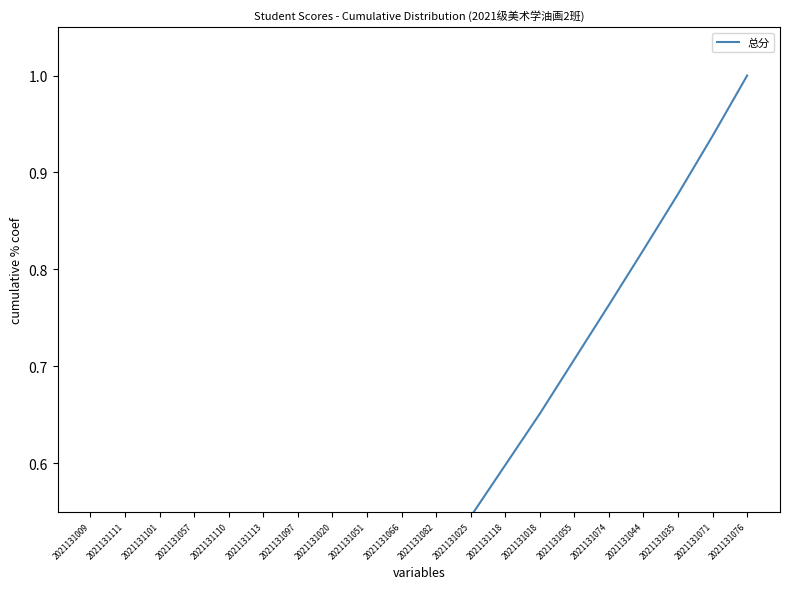

At which category does the chart reach its minimum across all series?

2021131009